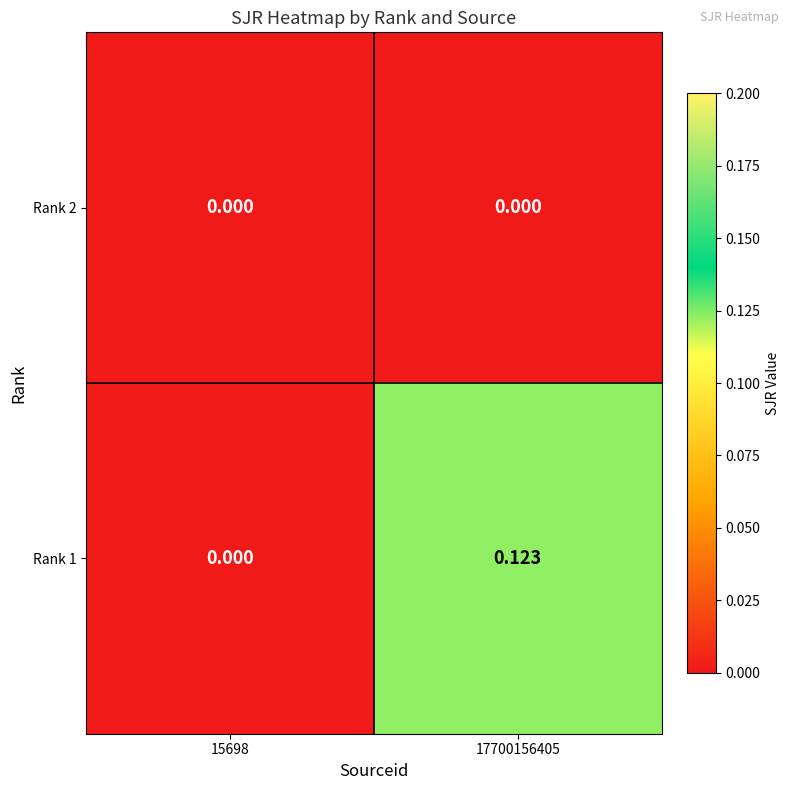

Is the value of Rank 2 at 15698 greater than the value of Rank 1 at 17700156405?

No